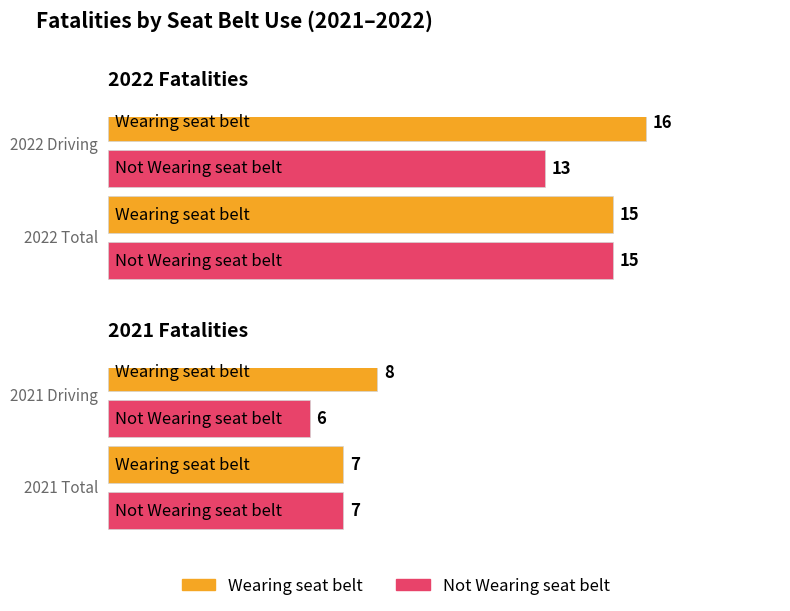

Between 2021 driving and 2022 driving, which is larger?

2022 driving